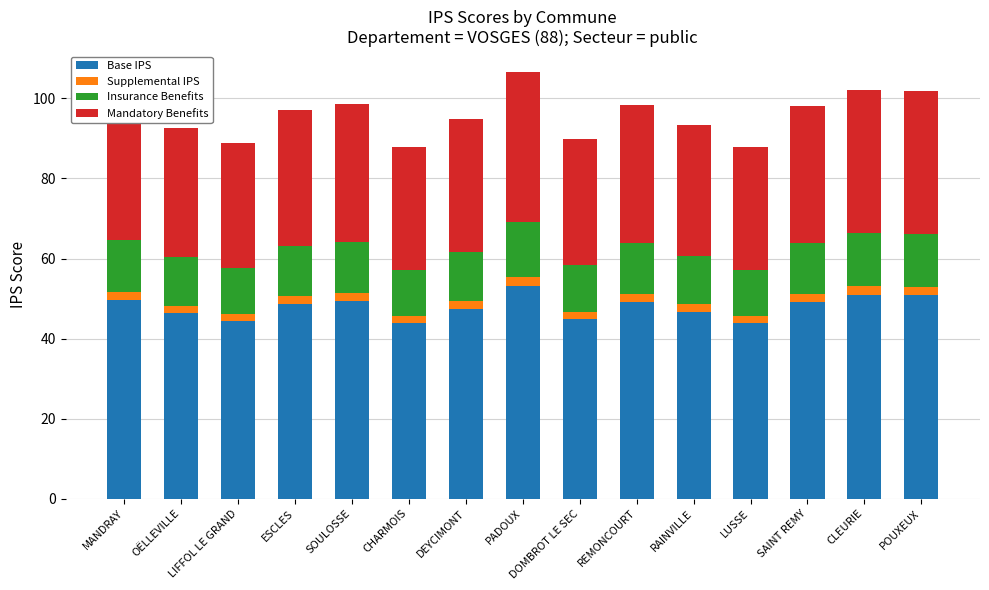

The Base IPS series shows 44.4 at LIFFOL LE GRAND. True or false?

True